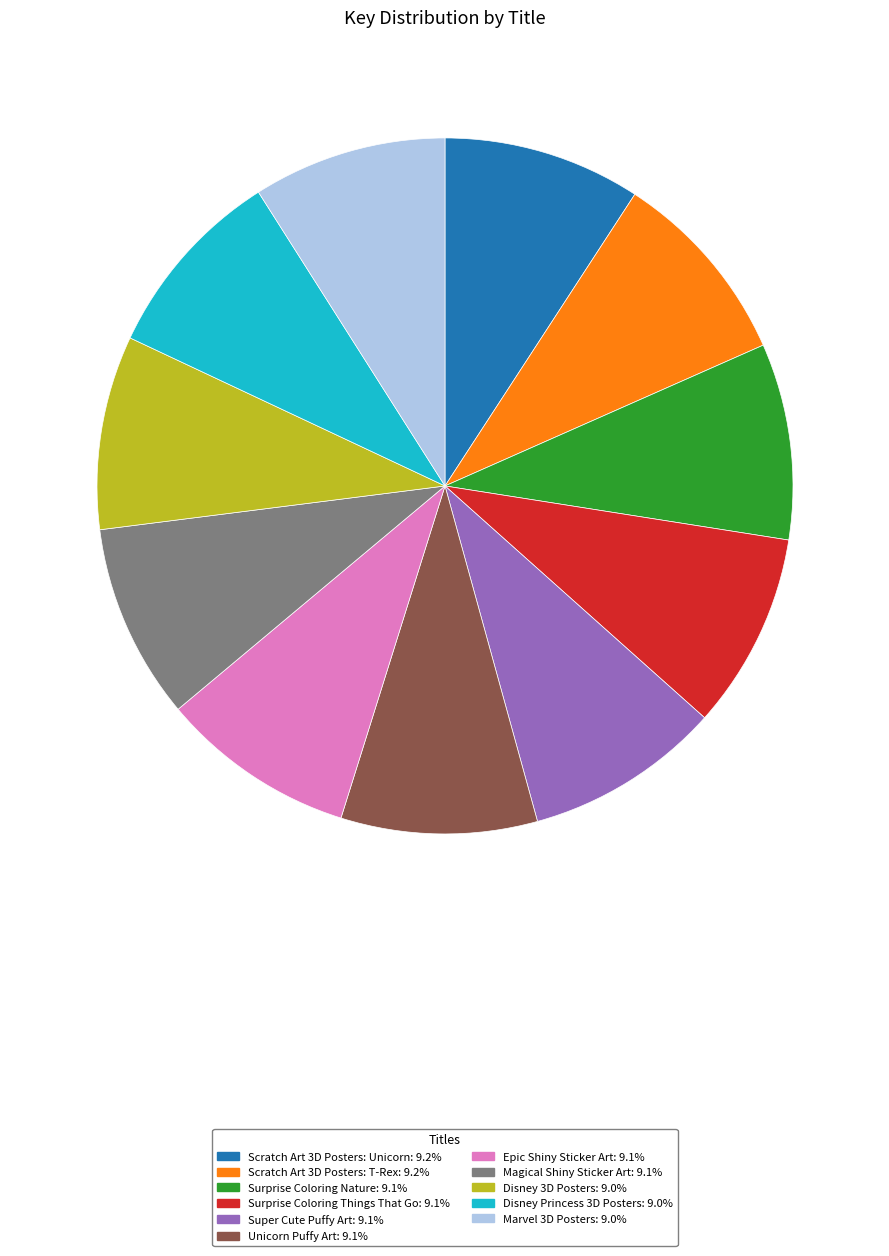

Does Scratch Art 3D Posters: Unicorn account for over 50% of the chart?

No